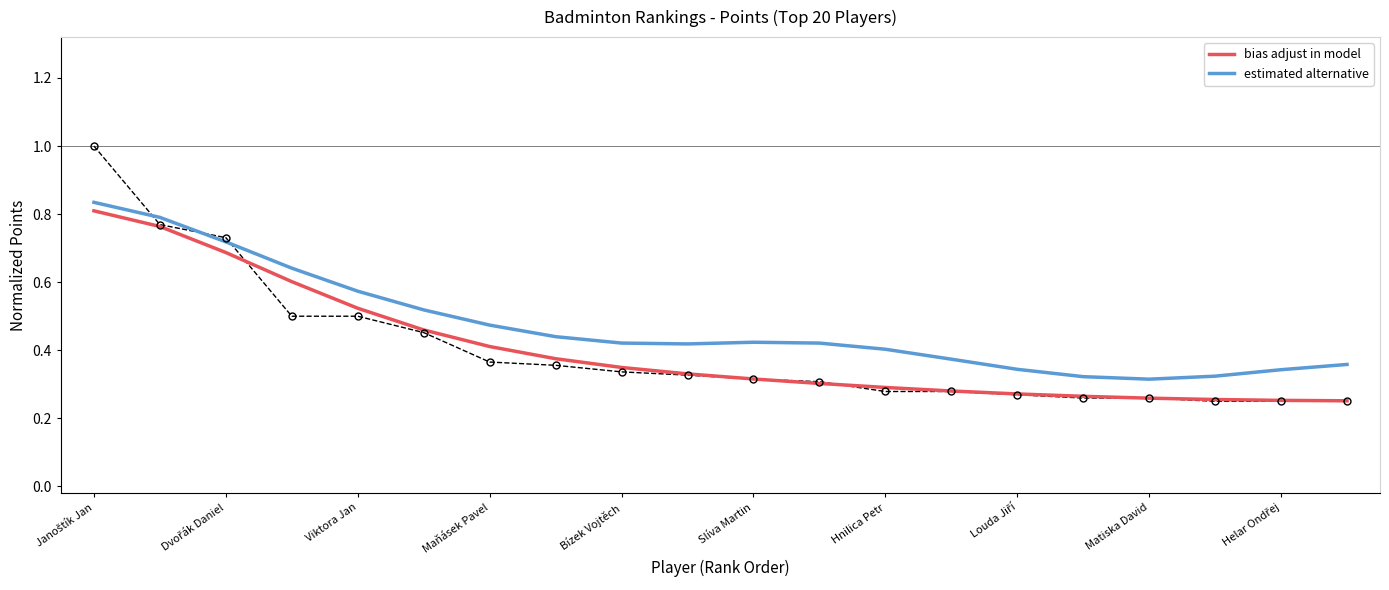

Does the chart have visible grid lines?

No